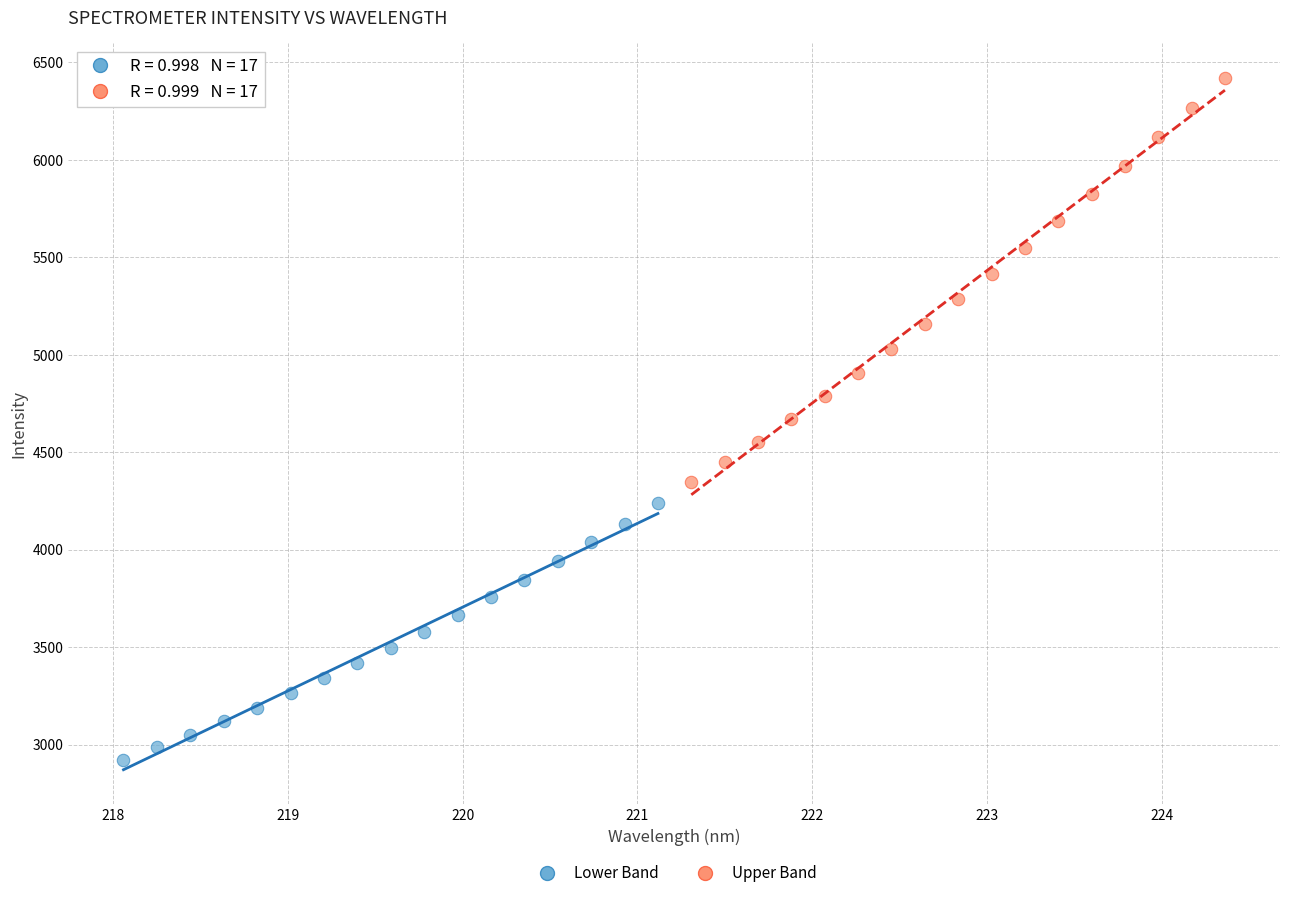

Which series contains the lowest Y value?

Lower Band